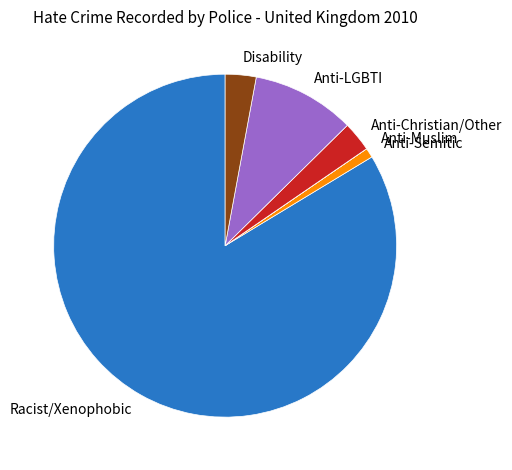

Is there a majority slice in this chart?

Yes